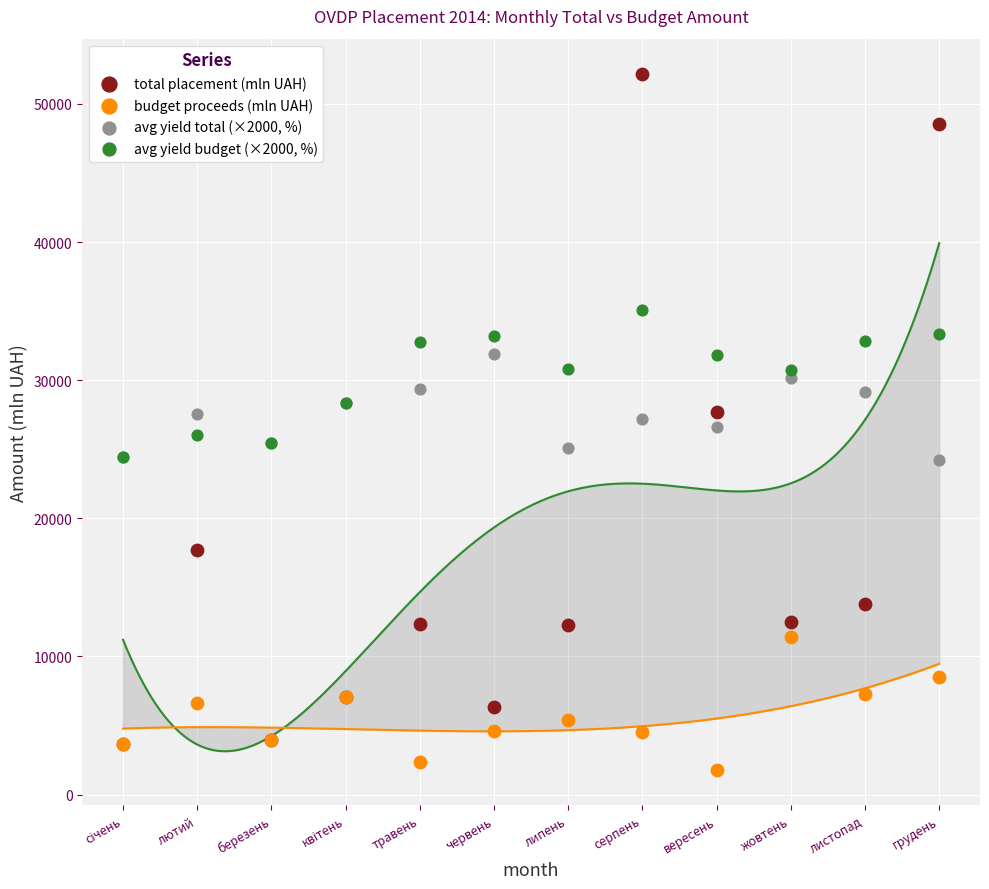

Which series reaches the minimum Y coordinate?

budget proceeds (mln UAH)